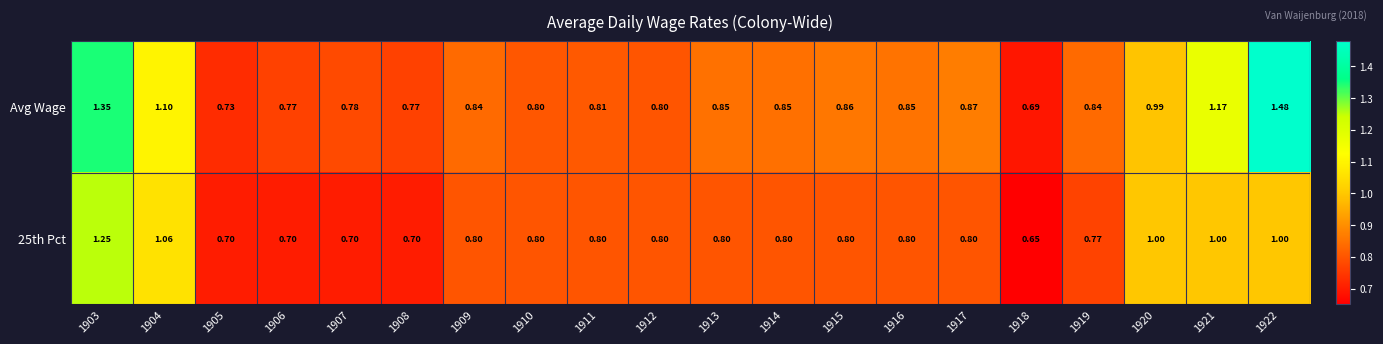

Which series has the largest total across all categories?

Avg Wage